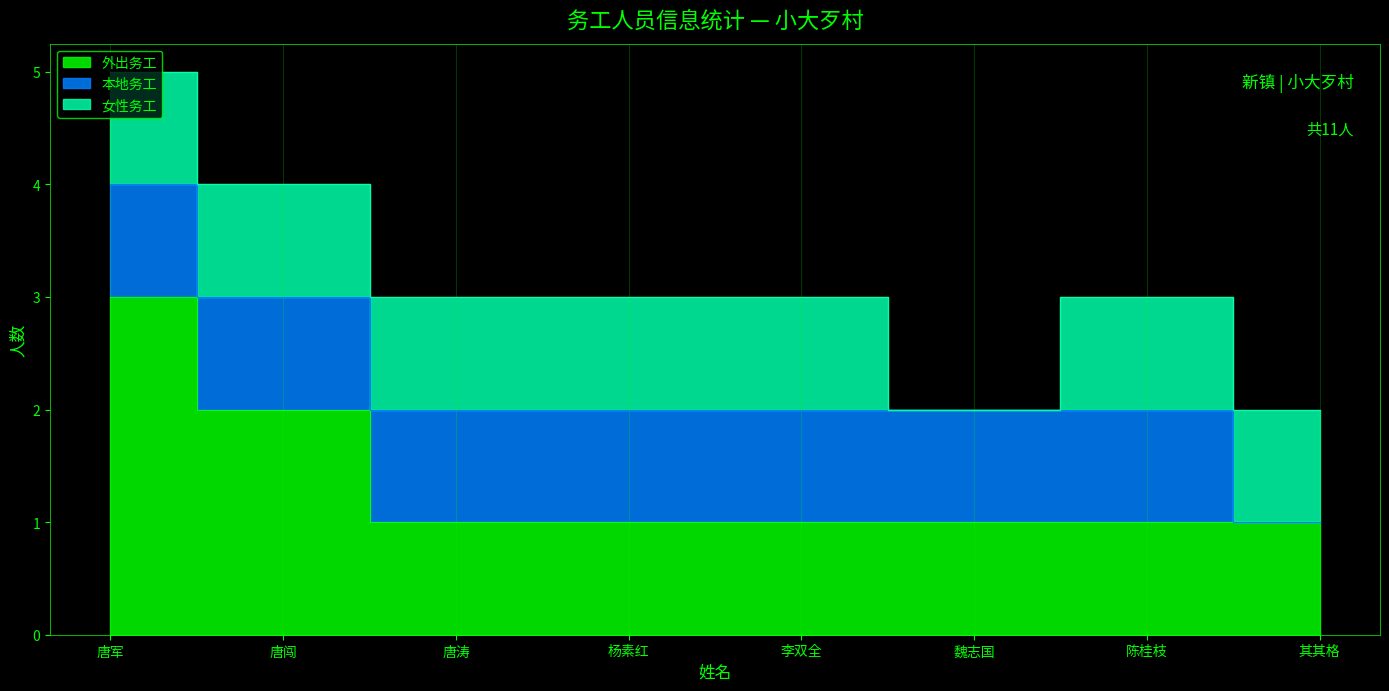

Reading left to right, what are all the values shown in this chart?

外出务工: 3	2	1	1	1	1	1	1
本地务工: 1	1	1	1	1	1	1	0
女性务工: 1	1	1	1	1	0	1	1